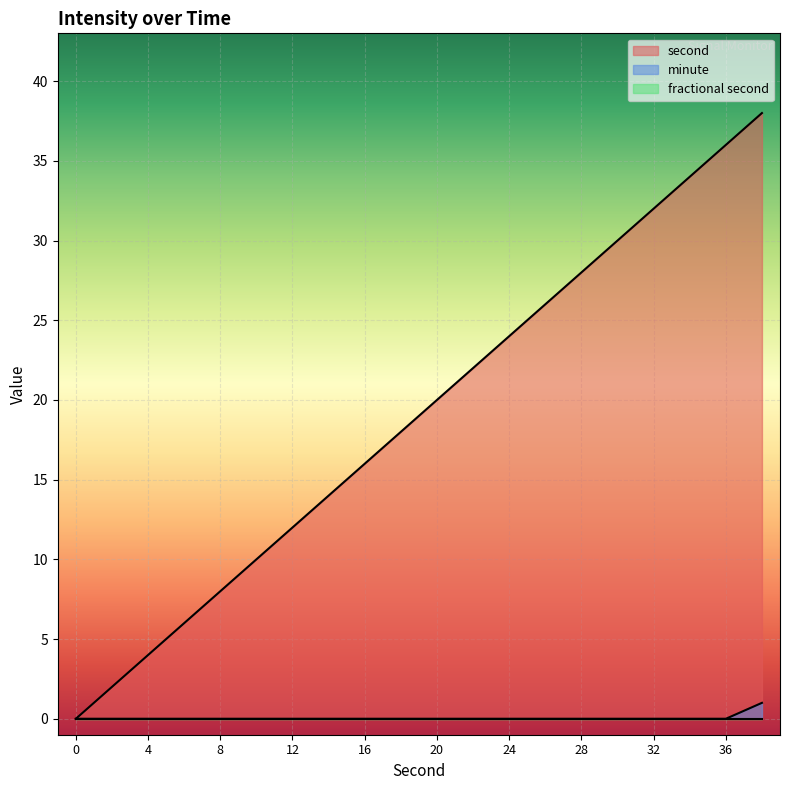

List the labels in order of minute value, smallest first.

0, 2, 4, 6, 8, 10, 12, 14, 16, 18, 20, 22, 24, 26, 28, 30, 32, 34, 36, 38